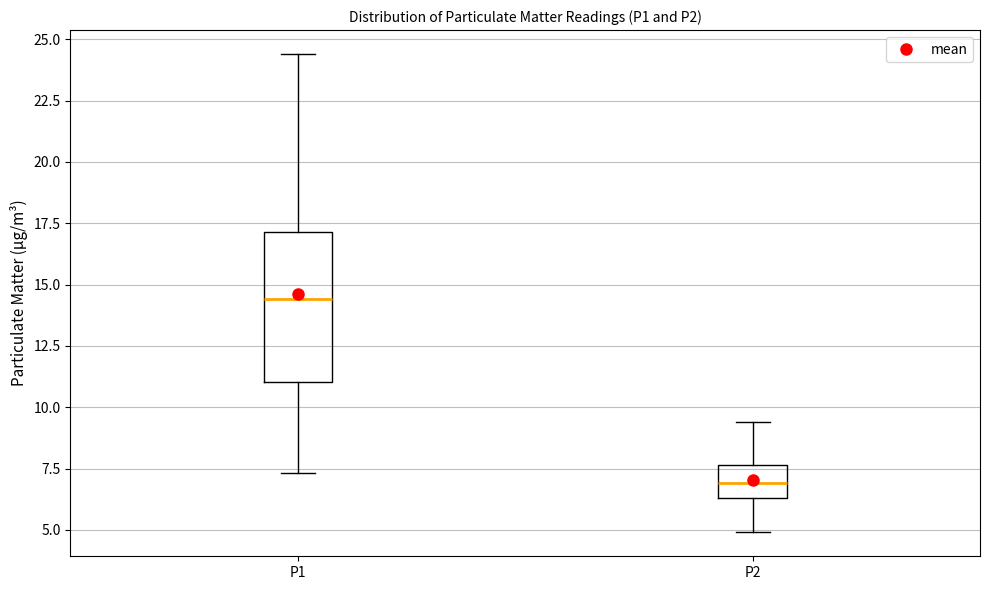

Where is the lower edge of the box for P1 on the y-axis? The values are not printed on the chart, so give them approximately, as read against the axis.

11.0